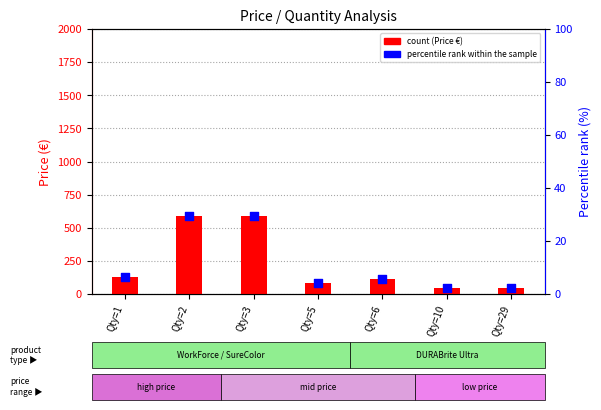

Is the value of percentile rank within the sample at Qty=5 greater than the value of count at Qty=29?

No